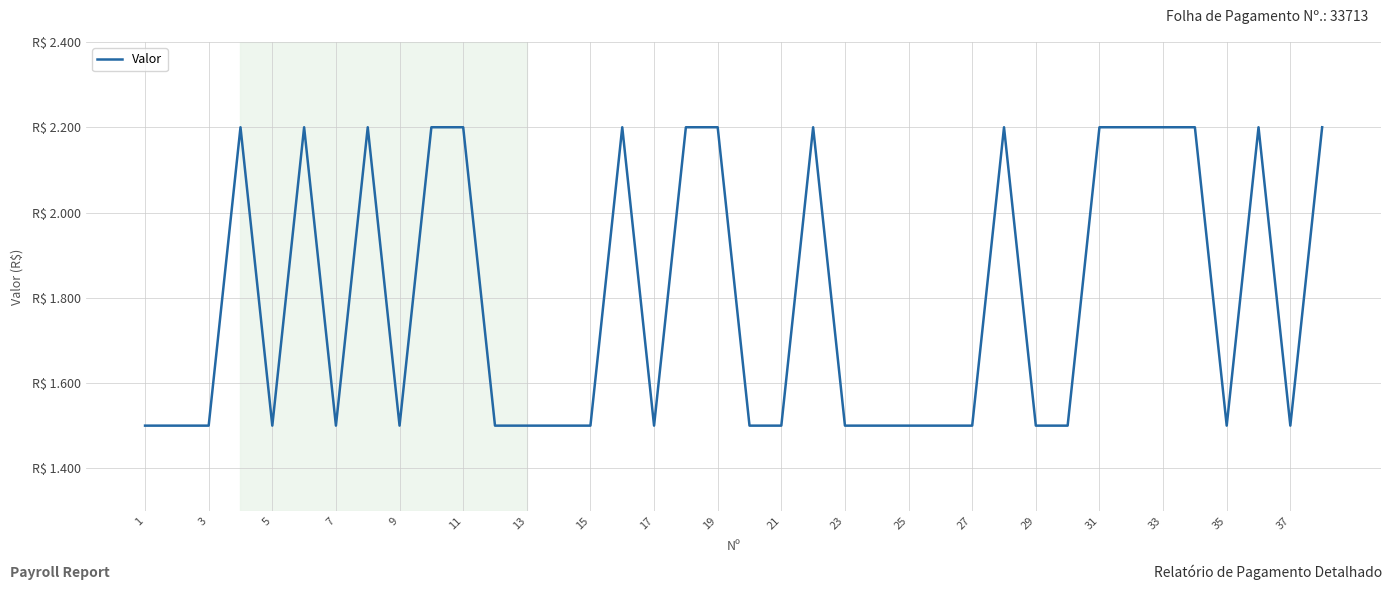

Does the chart have visible grid lines?

Yes